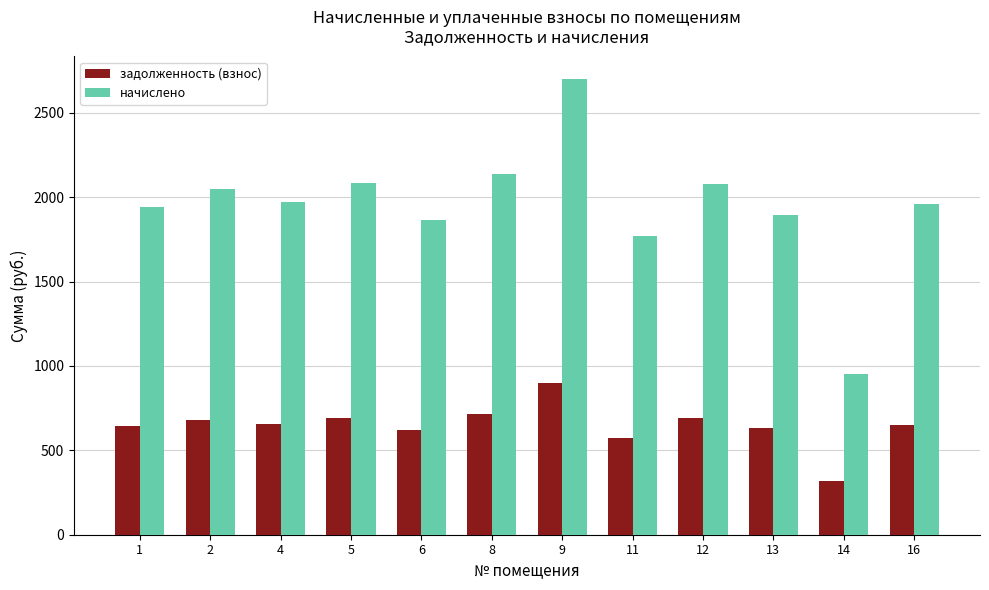

What is the difference between the highest and lowest values at 16?

1313.6